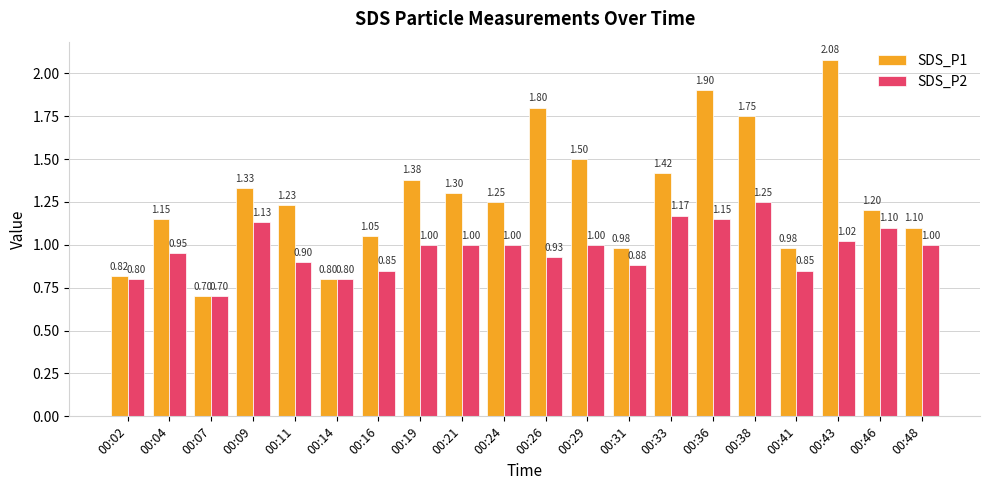

What is the sum of all SDS_P1 values?

25.7